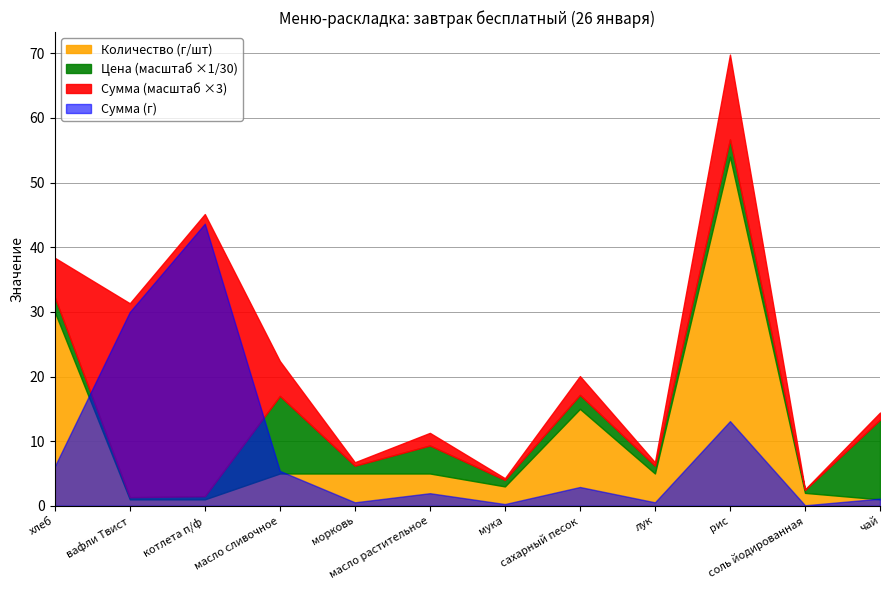

At which category does the data reach its first local peak?

сахарный песок